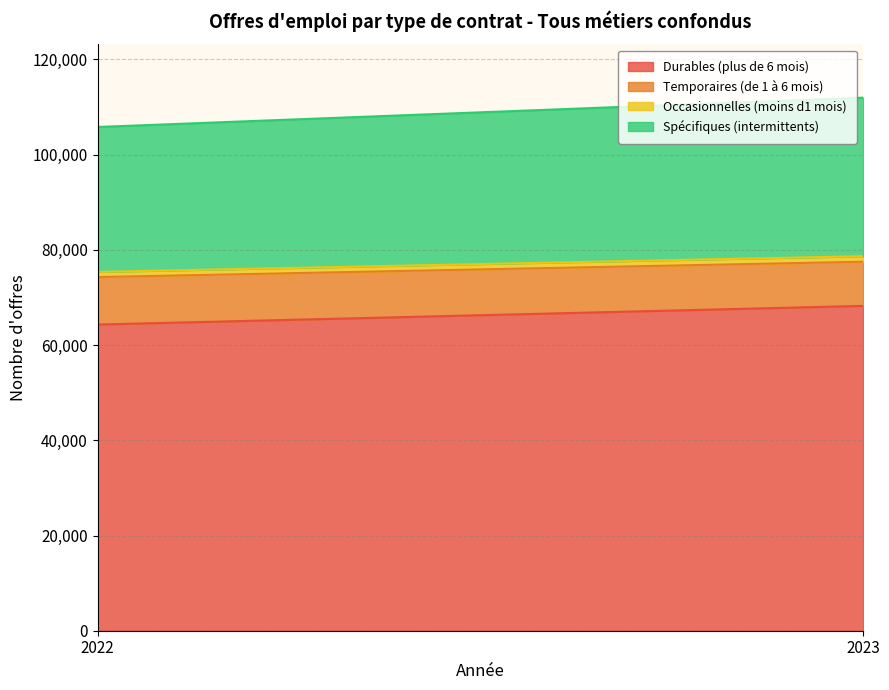

What is the difference between the Temporaires (de 1 à 6 mois) values at 2022 and 2023?

695